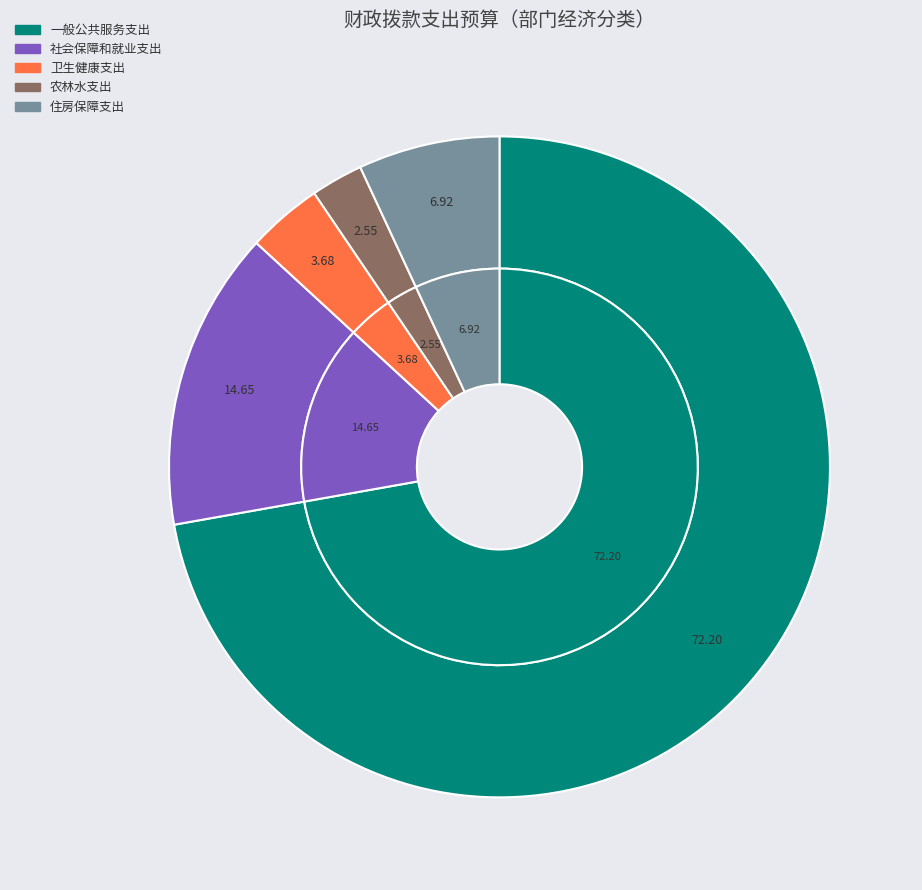

What percentage is NOT represented by 卫生健康支出?

96.3%